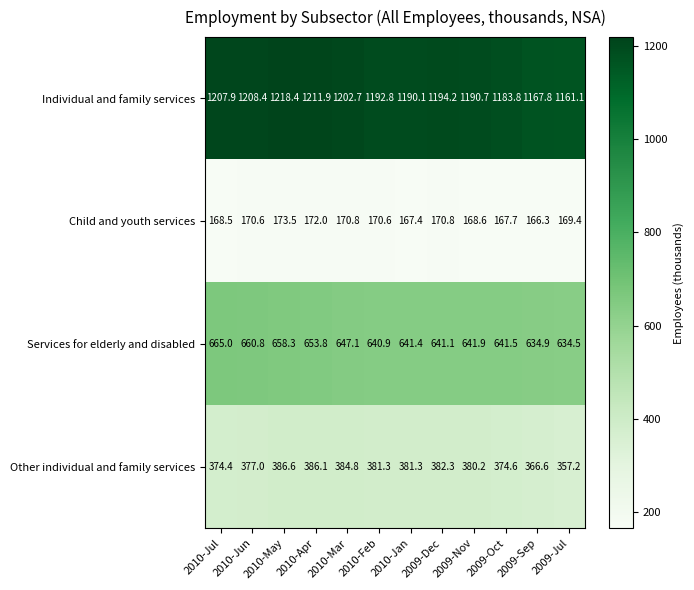

What is the sum of the Services for elderly and disabled values at 2009-Nov and 2009-Sep?

1276.8